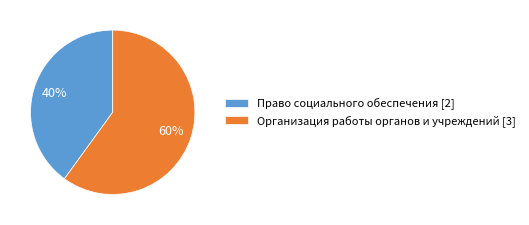

Which slice is the smallest?

Право социального обеспечения